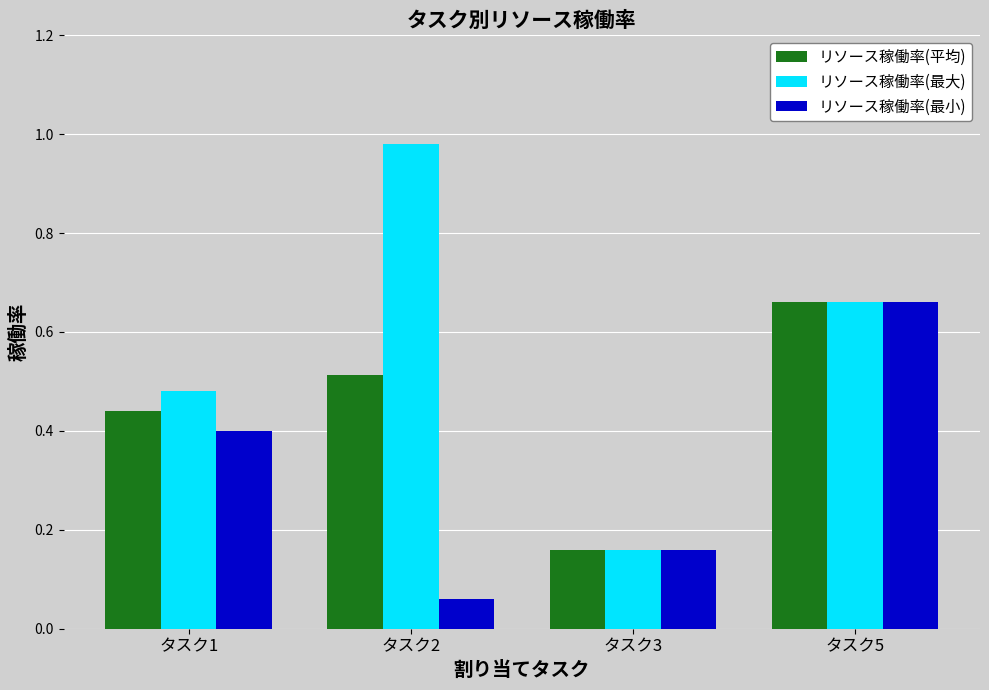

Rank the series at タスク2 from highest to lowest value.

リソース稼働率(最大), リソース稼働率(平均), リソース稼働率(最小)